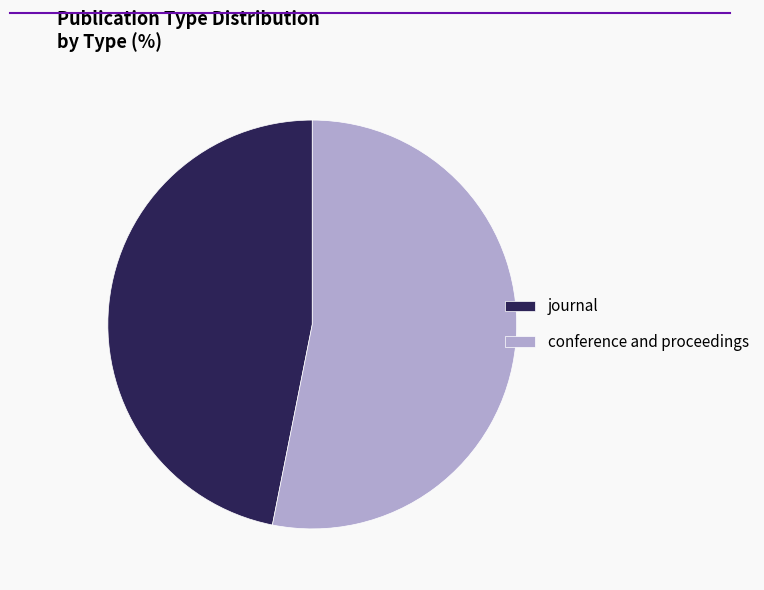

What is the ratio of the value at conference and proceedings to the value at journal?

1.1